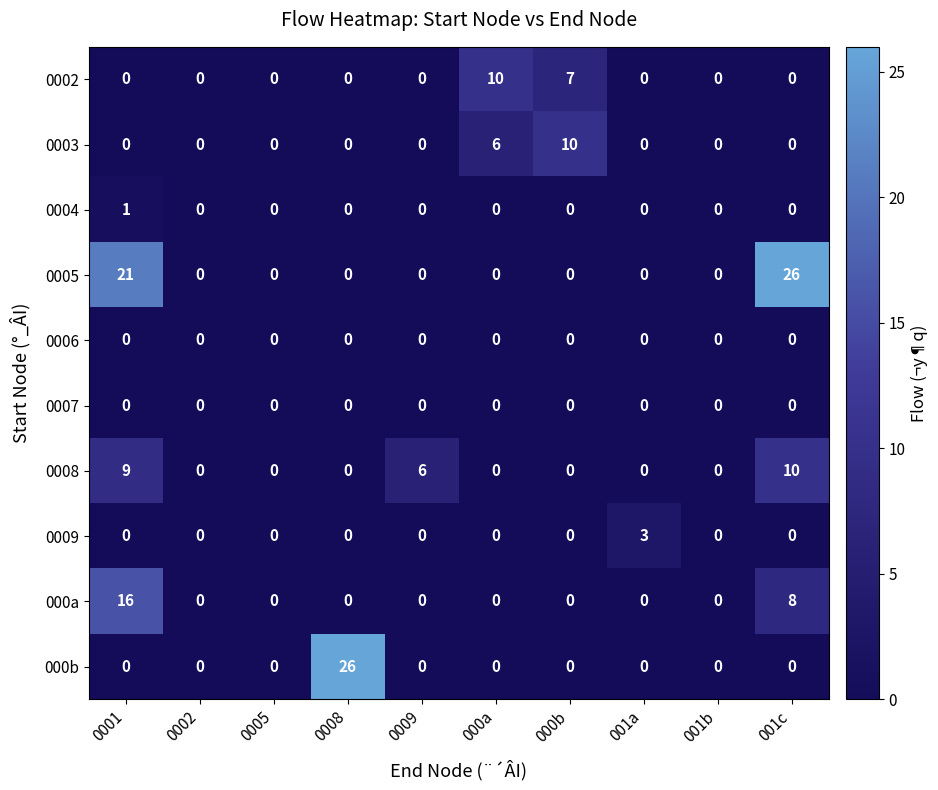

What is the greatest value displayed?

26